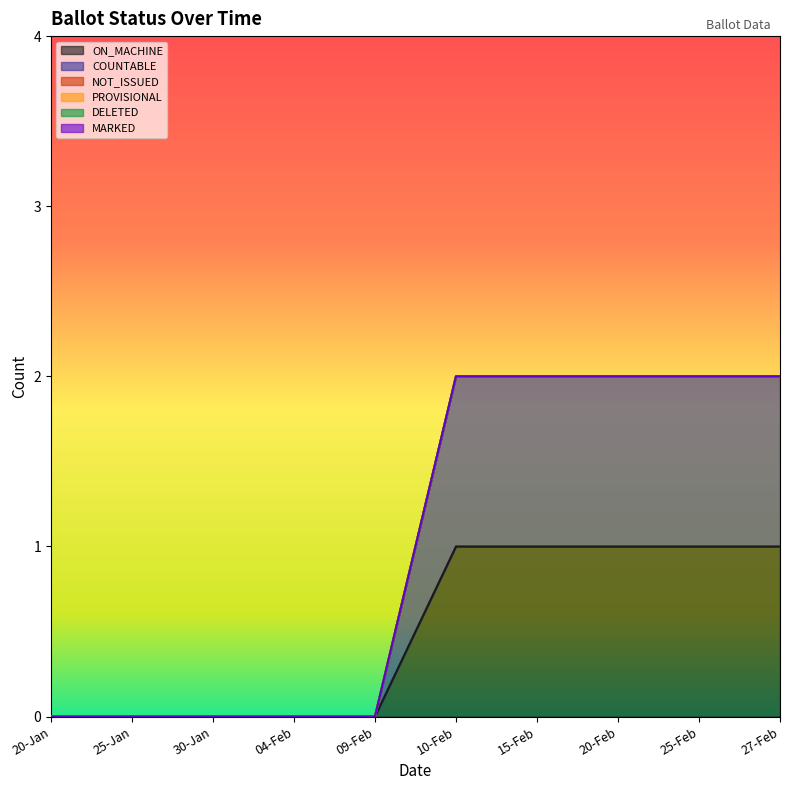

What is the total value across all series at 20-Feb?

2